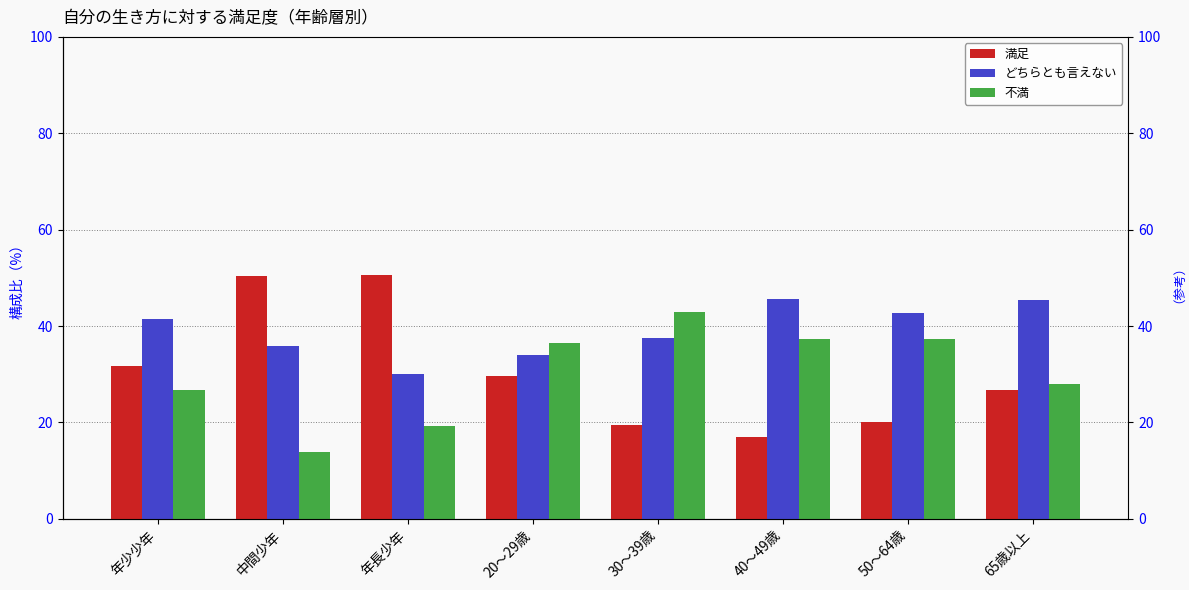

Read the どちらとも言えない value at 40～49歳.

45.6